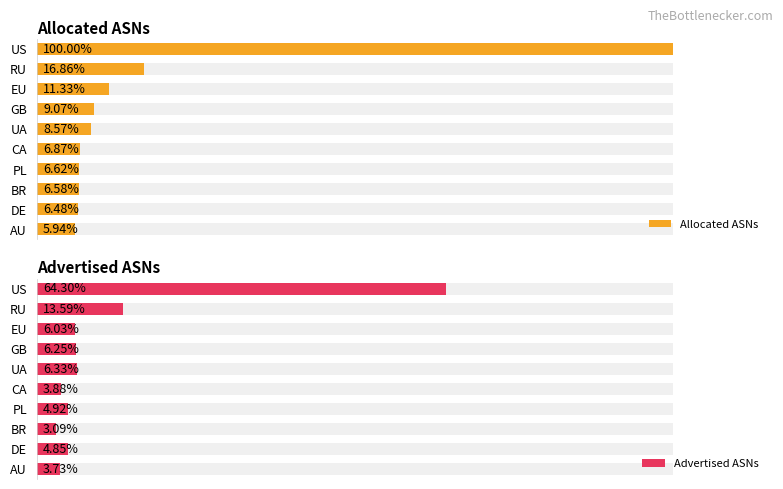

What is the greatest value displayed?

100.0